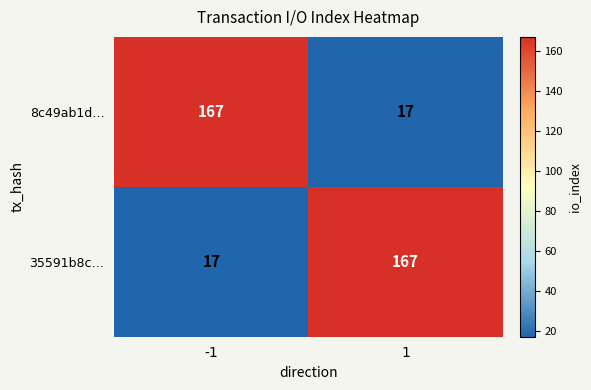

What is the spread (max minus min) of values at 1?

150